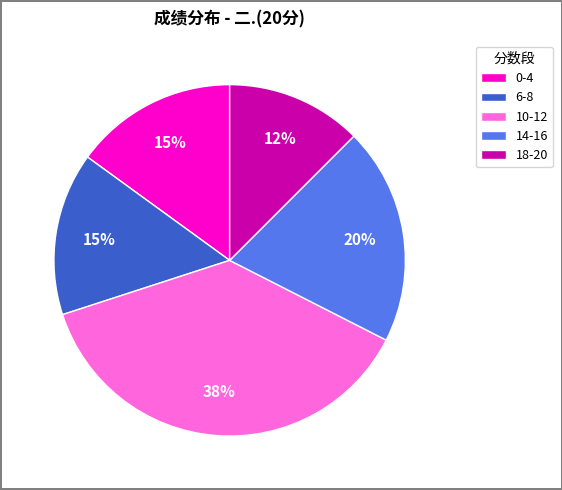

Is there any slice that represents more than half of the pie?

No